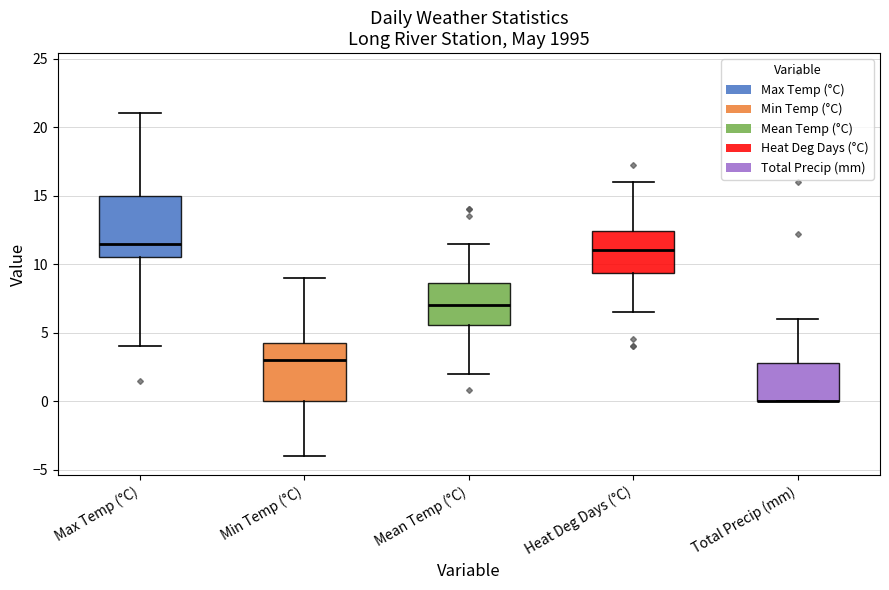

Reading left to right, read every box against the y-axis: the position of its median line, the range the box covers, and the ends of its whiskers. The values are not printed on the chart, so give them approximately, as read against the axis.

Max Temp (°C): median 11.5, box 10.5 to 15.0, whiskers 4.0 to 21.0
Min Temp (°C): median 3.0, box 0.0 to 4.5, whiskers -4.0 to 9.0
Mean Temp (°C): median 7.0, box 5.5 to 8.5, whiskers 2.0 to 11.5
Heat Deg Days (°C): median 11.0, box 9.5 to 12.5, whiskers 6.5 to 16.0
Total Precip (mm): median 0.0 (drawn on the box's lower edge), box 0.0 to 3.0, whiskers 0.0 to 6.0